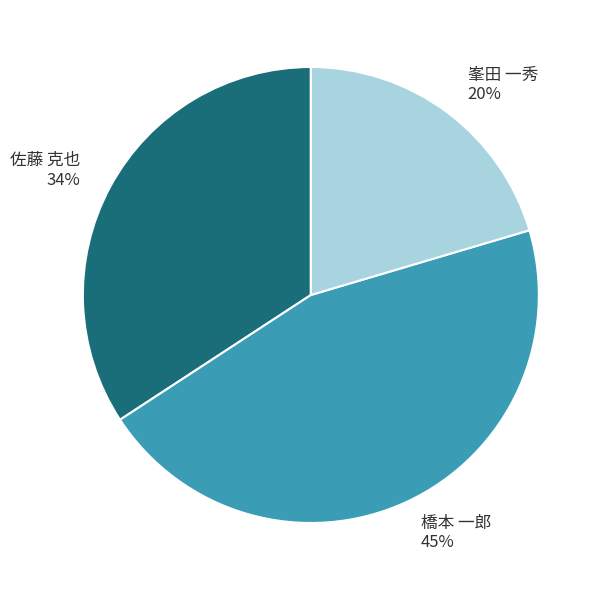

To the nearest percent, what is the combined percentage of 橋本 一郎 and 佐藤 克也?

80%